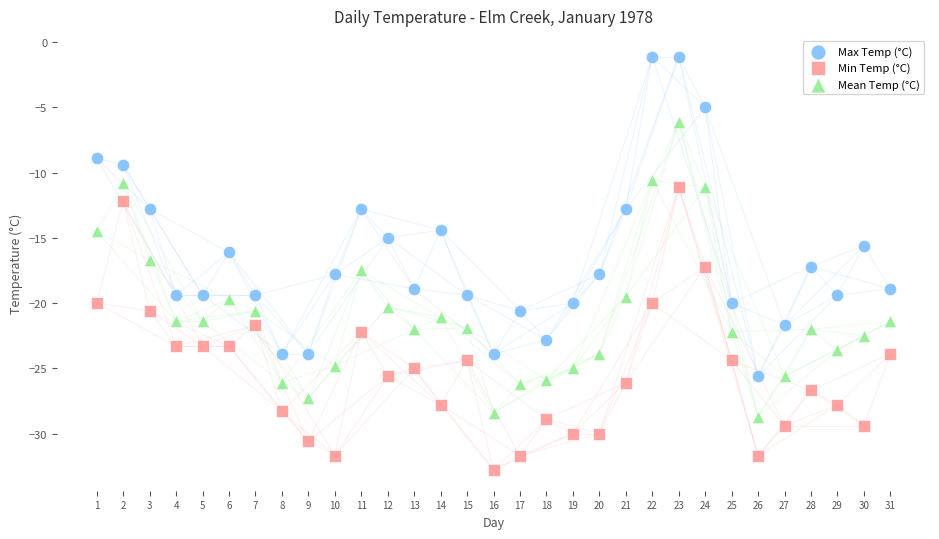

Across all data points, what is the range of X values (max minus min)?

30.0